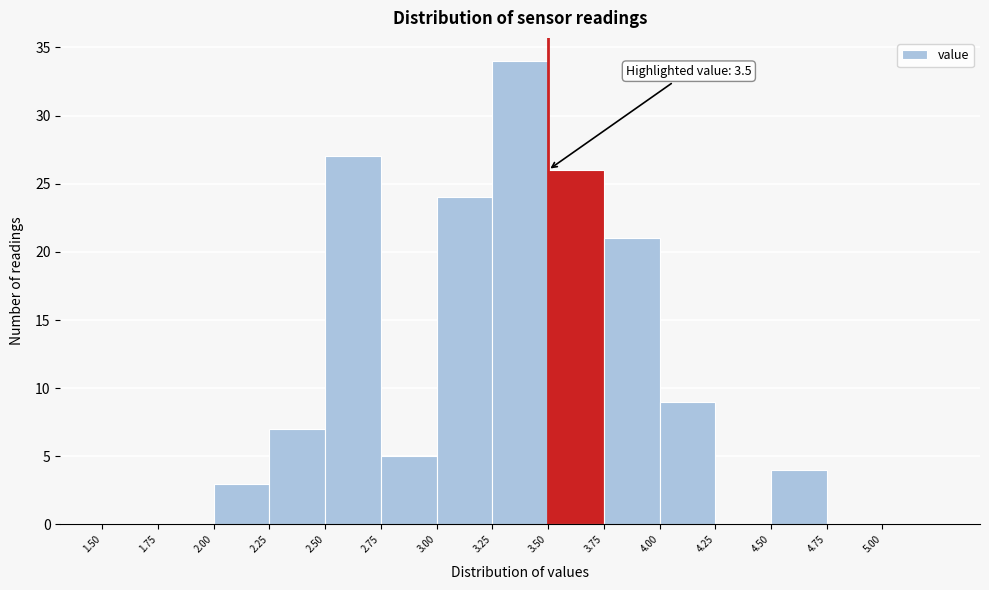

Over which range of the x-axis is the bar tallest?

3.25 to 3.50